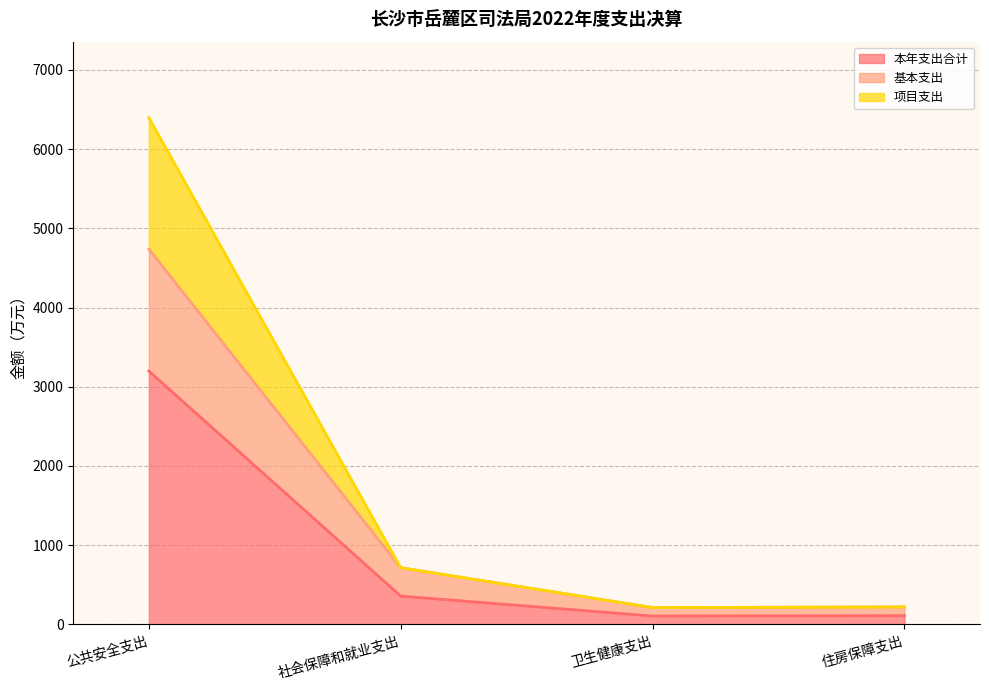

True or false: 项目支出 has more than 2 interior local peaks.

False